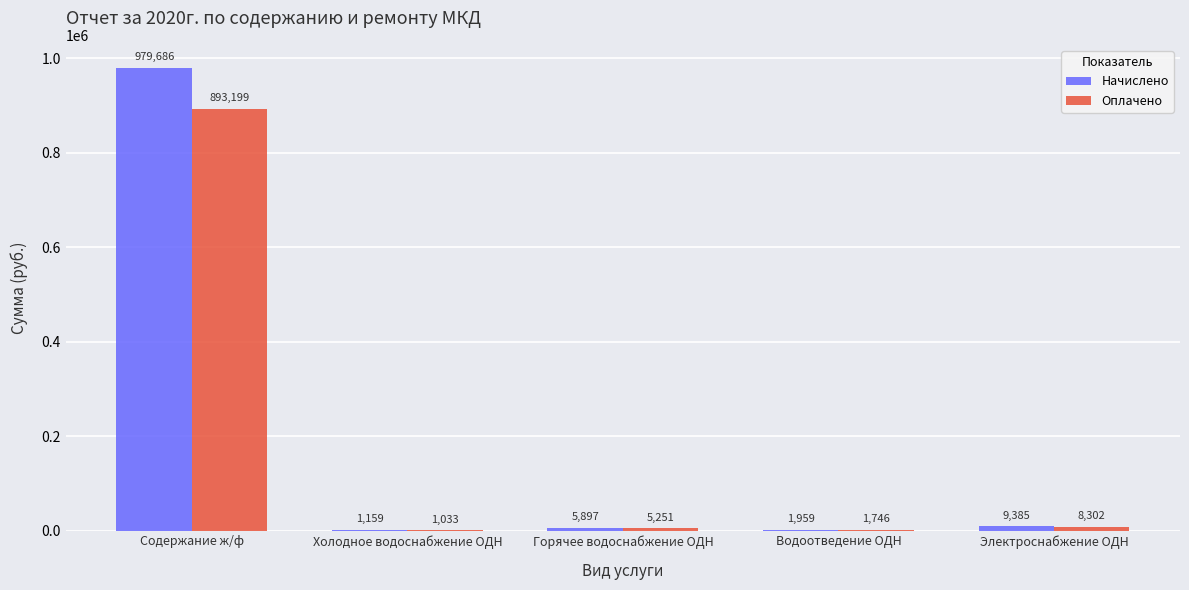

The value of Начислено at Горячее водоснабжение ОДН is 5896.6. True or false?

True